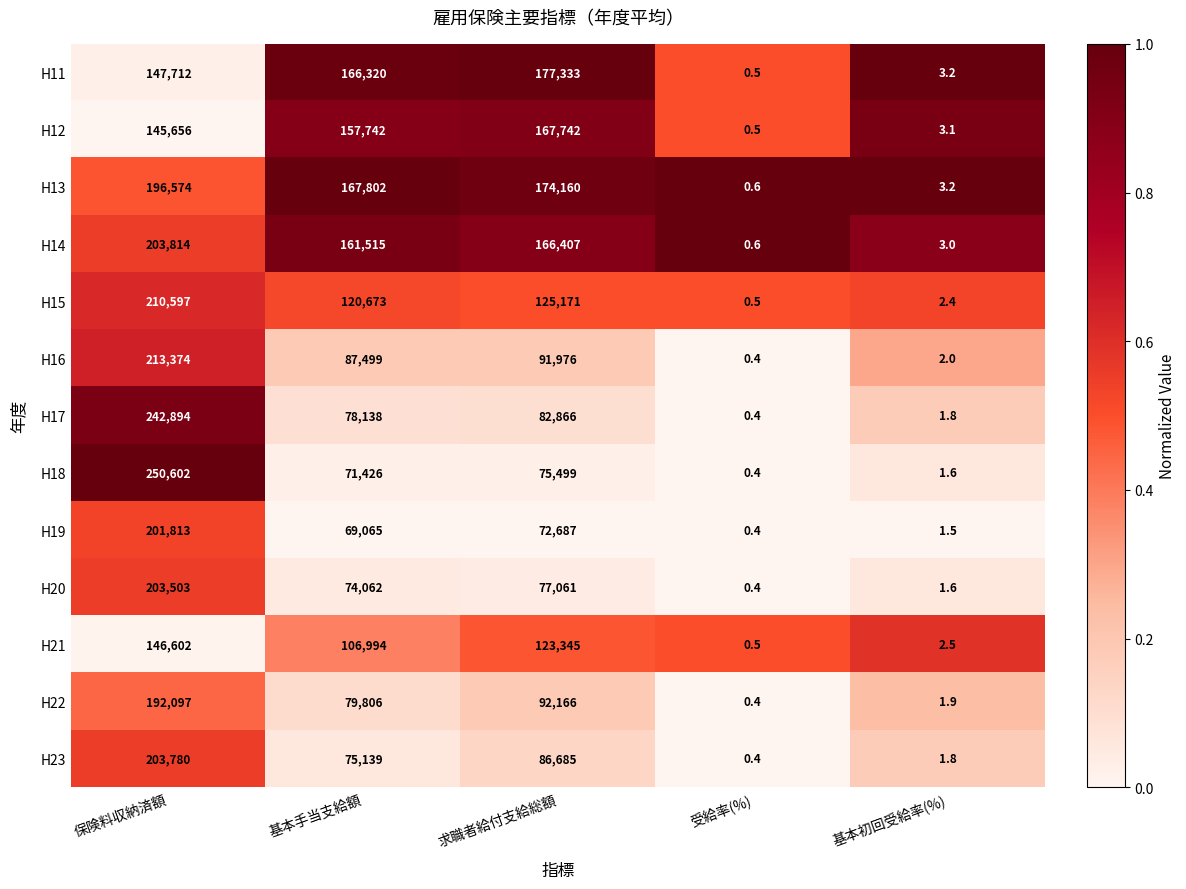

Is it true that H15 equals 0.1 at 受給率(%)?

False